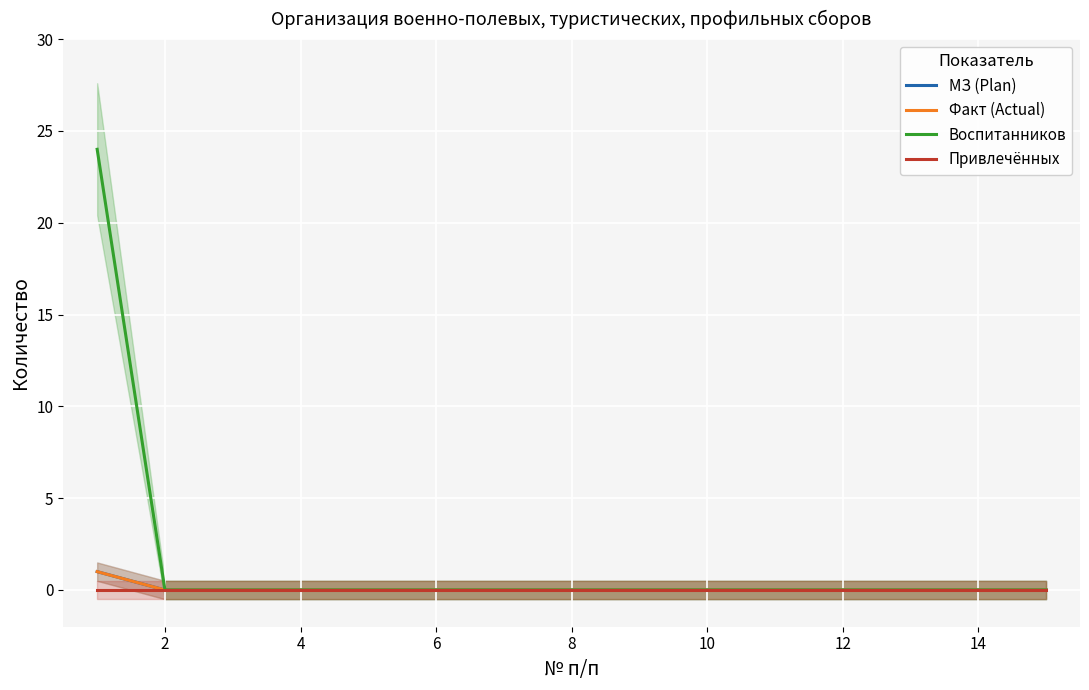

Where is МЗ (Plan) nearest to the value 0?

2